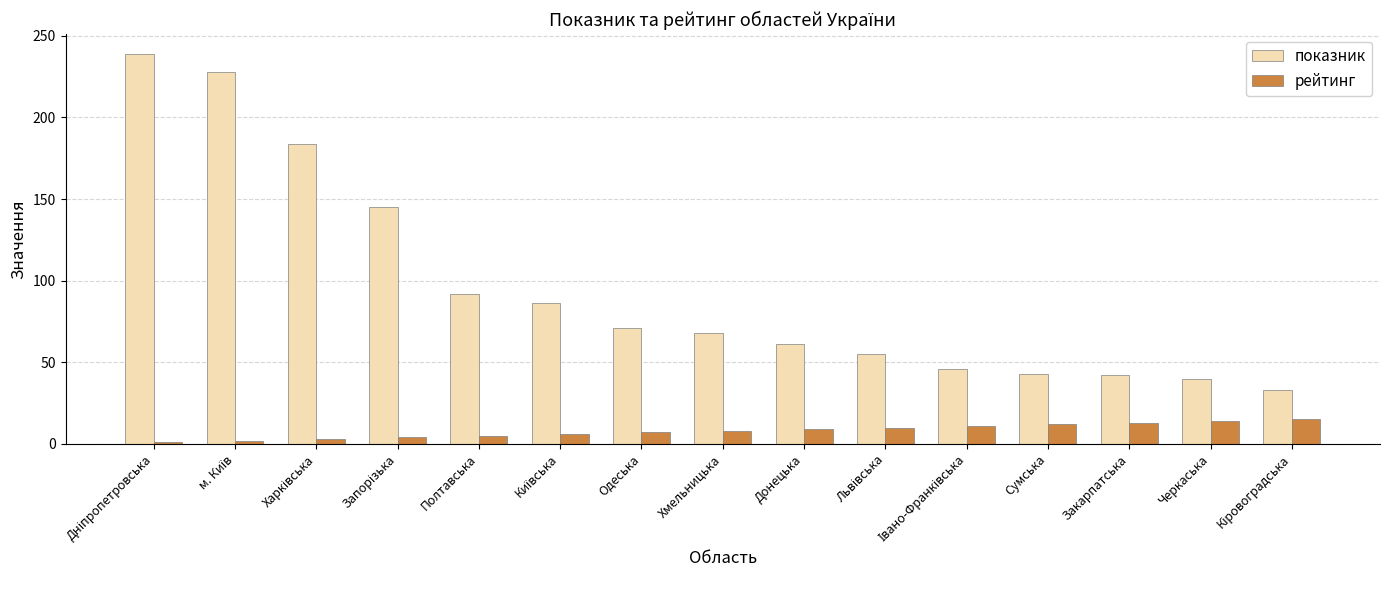

What is the approximate value of показник at Донецька, to the nearest 5?

60